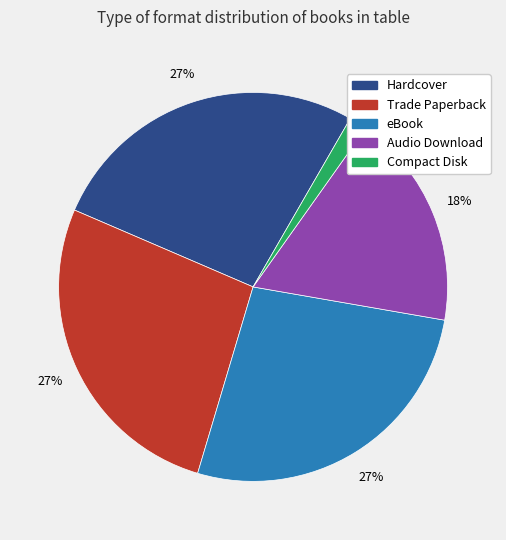

Which slice is the smallest?

Compact Disk